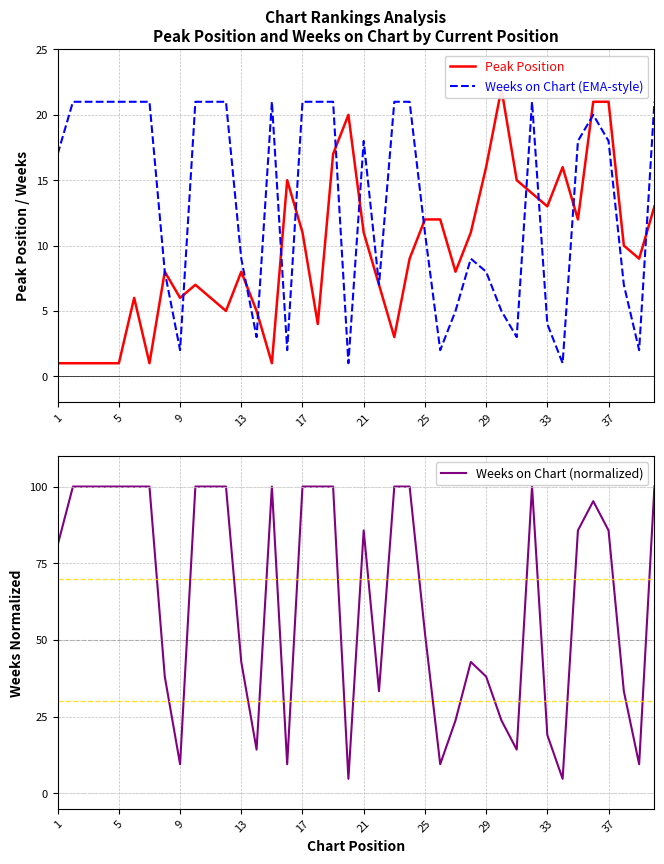

True or false: Weeks on Chart (EMA-style) has a value of 6 at 25.

False